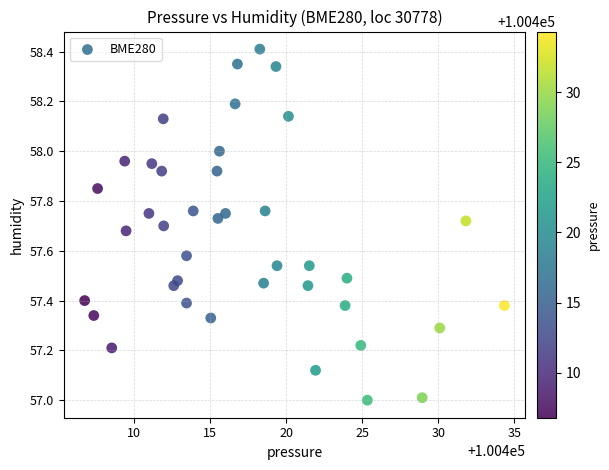

What is the range of X values (max minus min)?

27.6